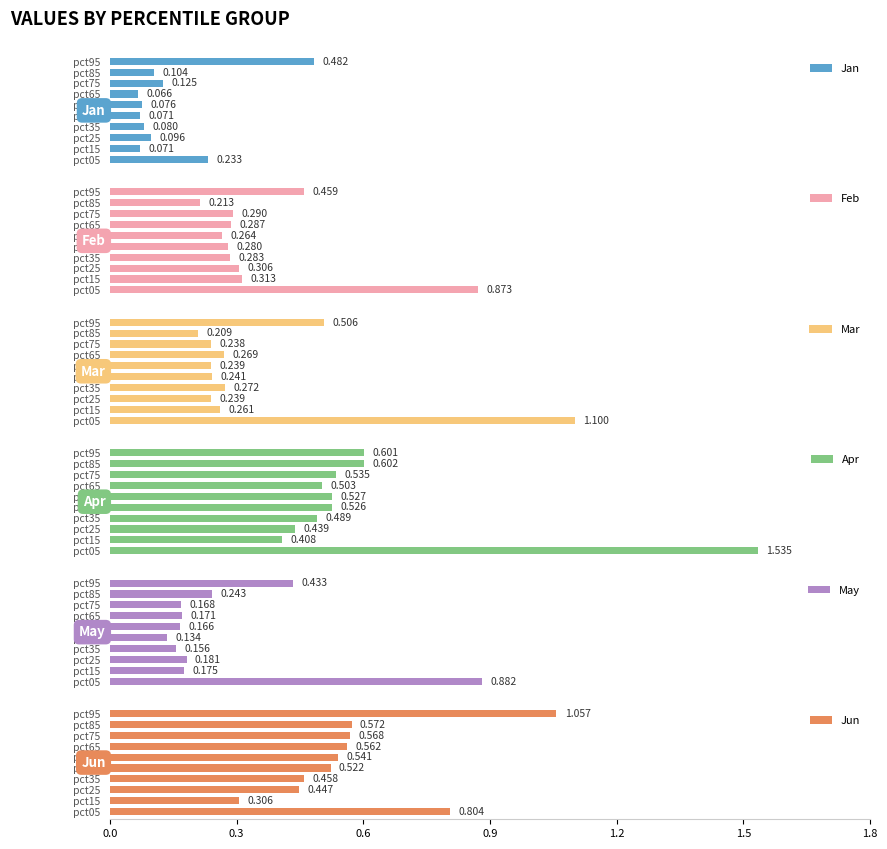

What are all the series names shown in the legend?

Jan, Feb, Mar, Apr, May, Jun